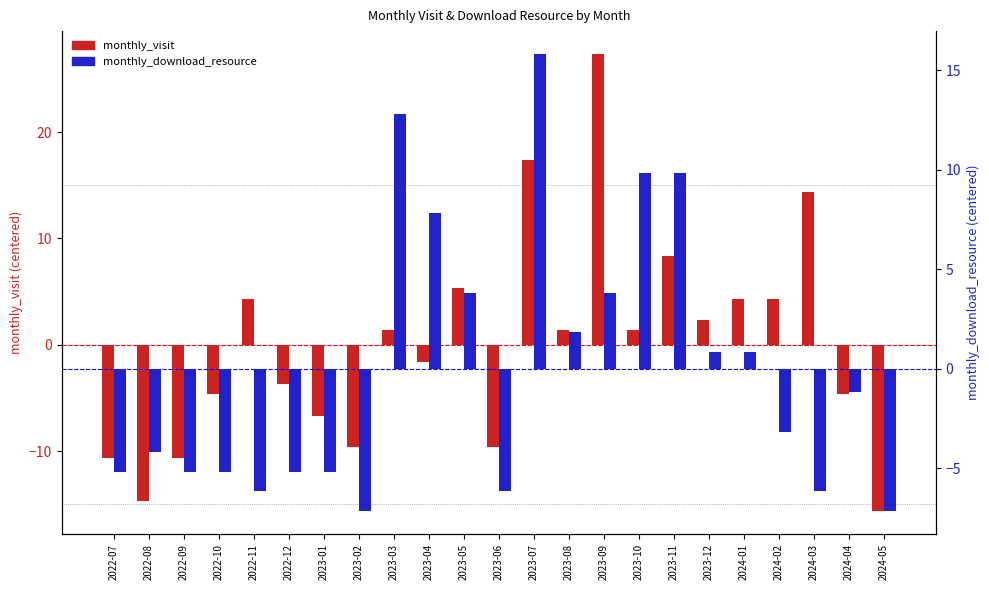

The value of monthly_download_resource at 2023-07 is 15.8. True or false?

True